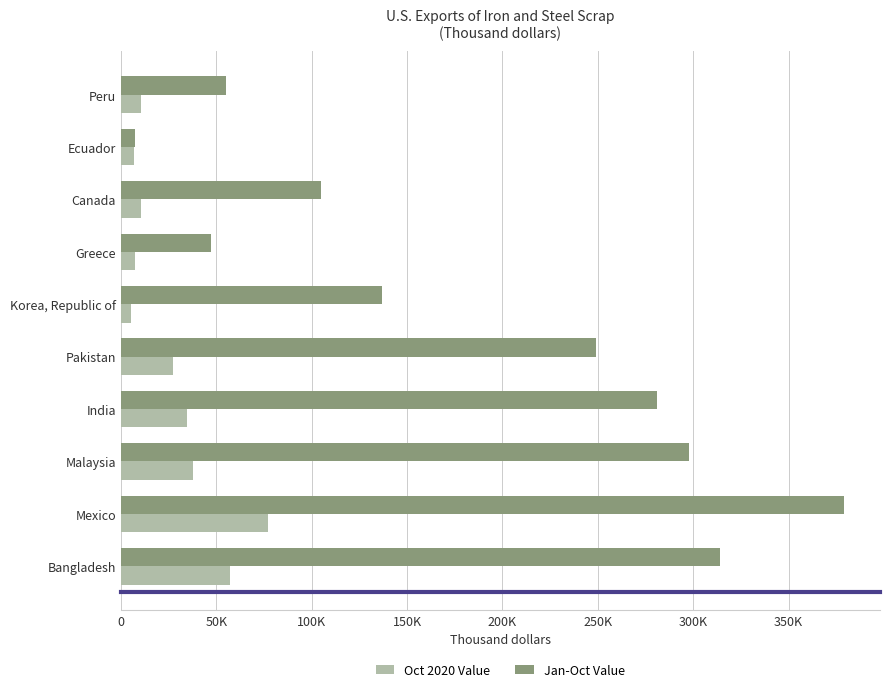

What are all the series names shown in the legend?

Oct 2020 Value, Jan-Oct Value